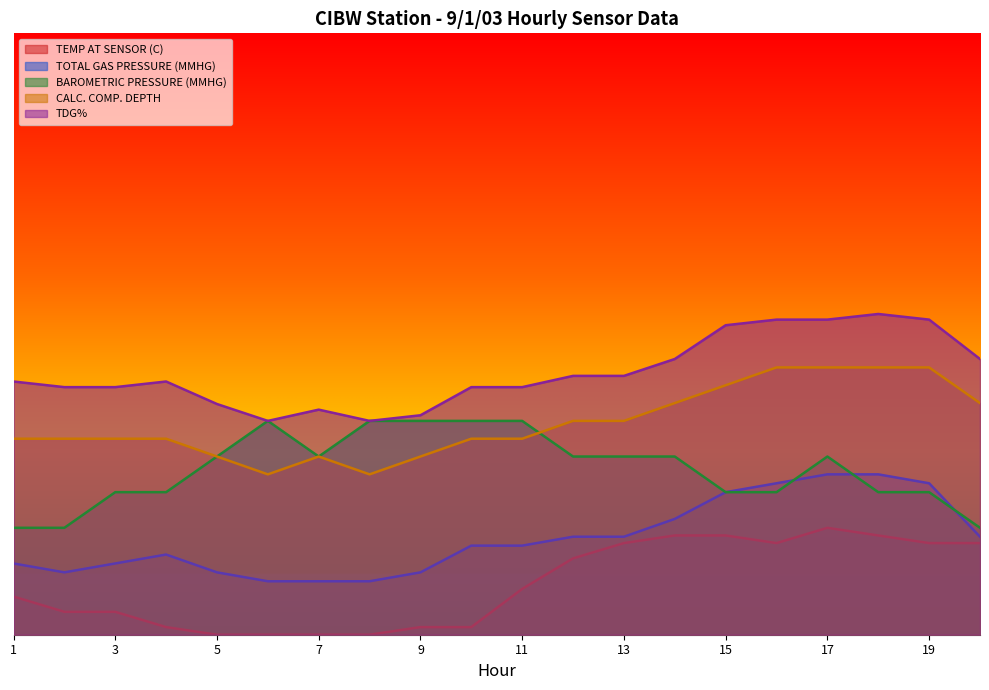

What is the smallest value displayed?

720.0